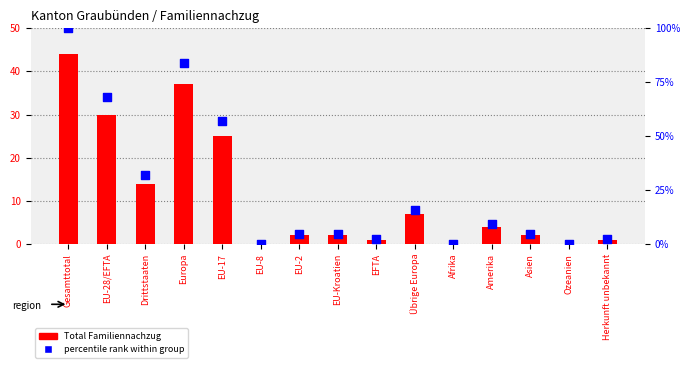

At how many categories does at least one series exceed 62?

3